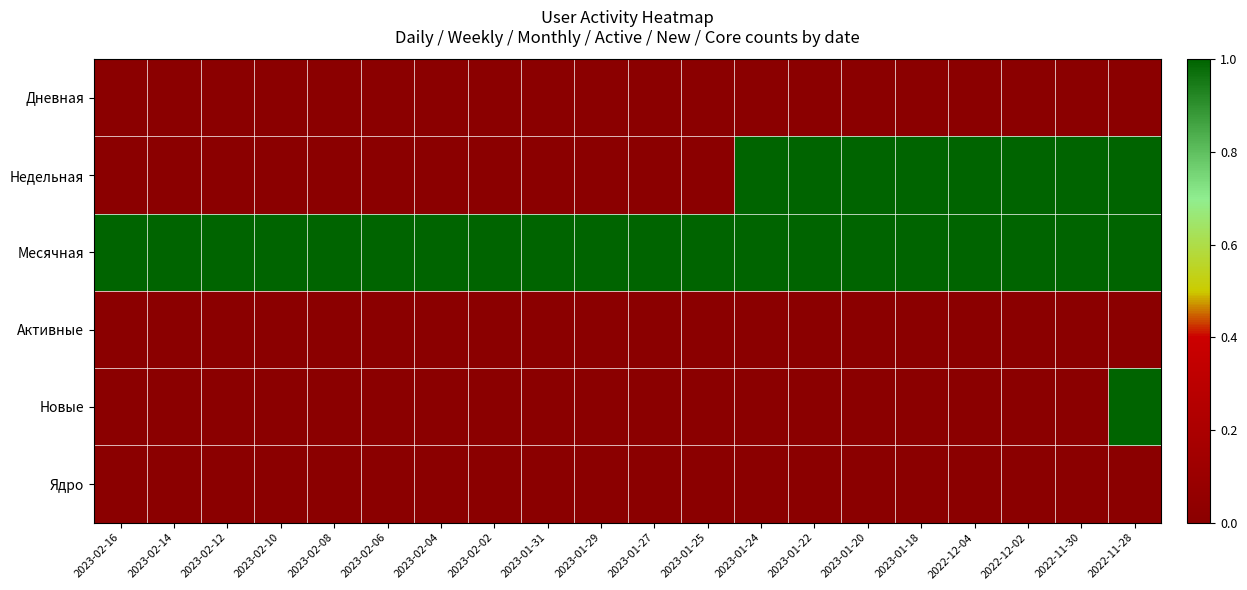

At how many categories does at least one series exceed 0?

20